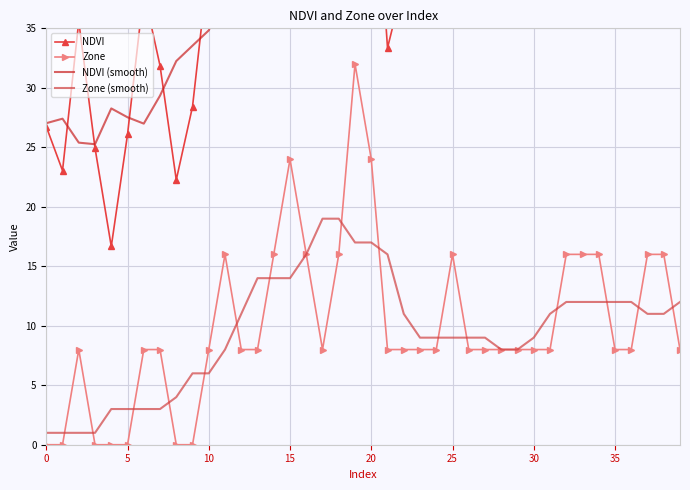

What is the maximum value for Zone?

32